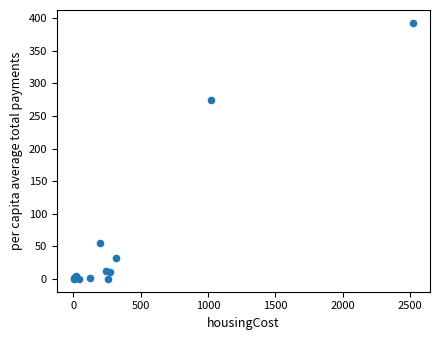

What Y value in the scatter plot is closest to 196?

275